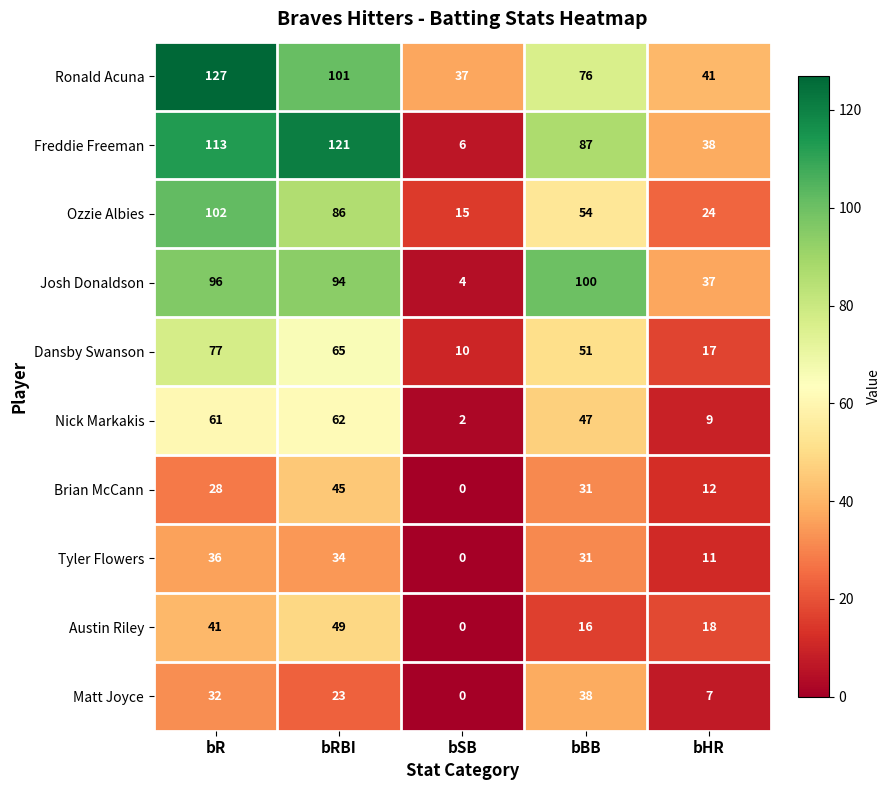

The Ronald Acuna series shows 37 at bSB. True or false?

True